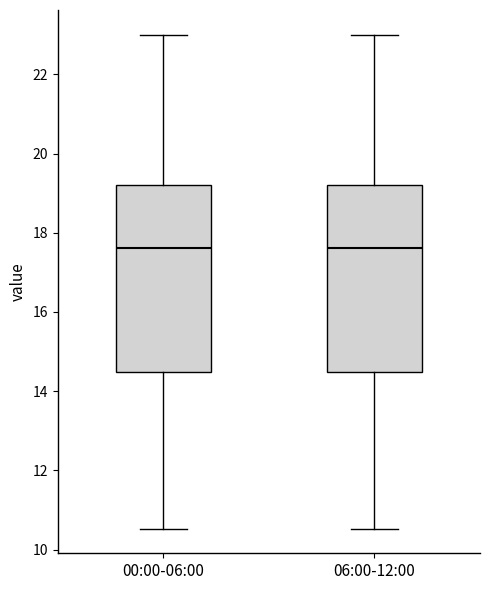

Where does the median line of the box for 00:00-06:00 sit on the y-axis? The values are not printed on the chart, so give them approximately, as read against the axis.

17.6